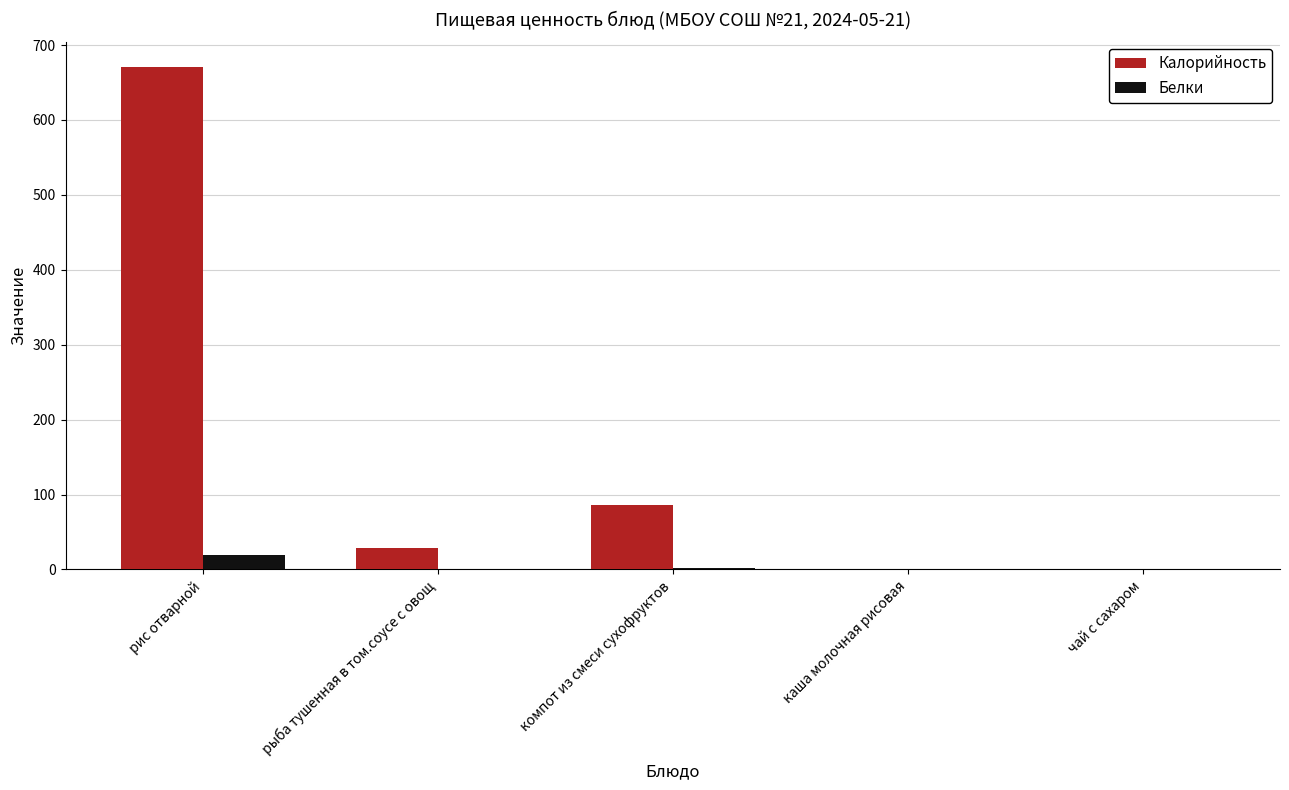

At which label does Белки reach its peak?

рис отварной